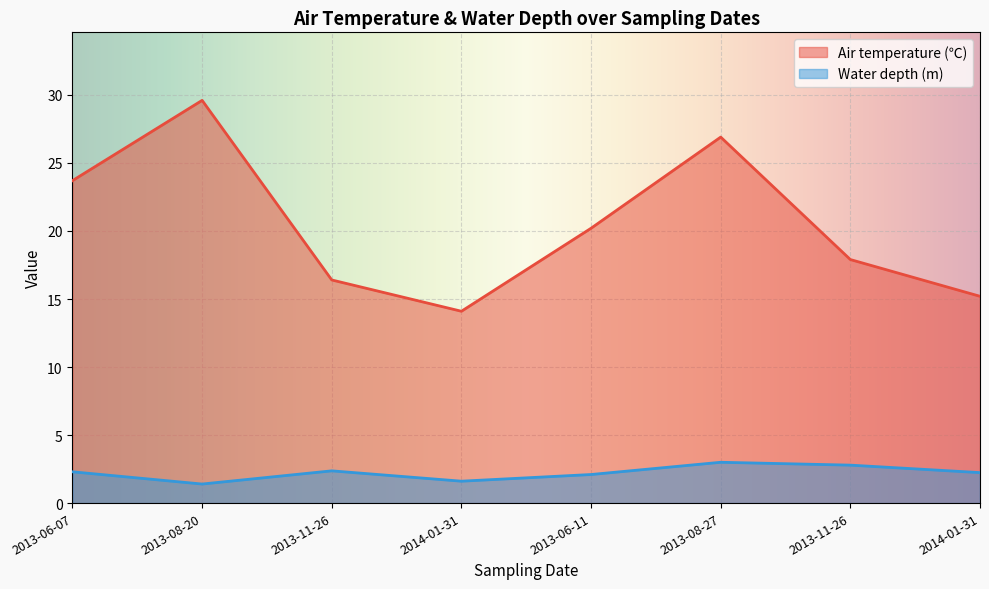

What is the spread (max minus min) of values at 2013-06-11?

18.1